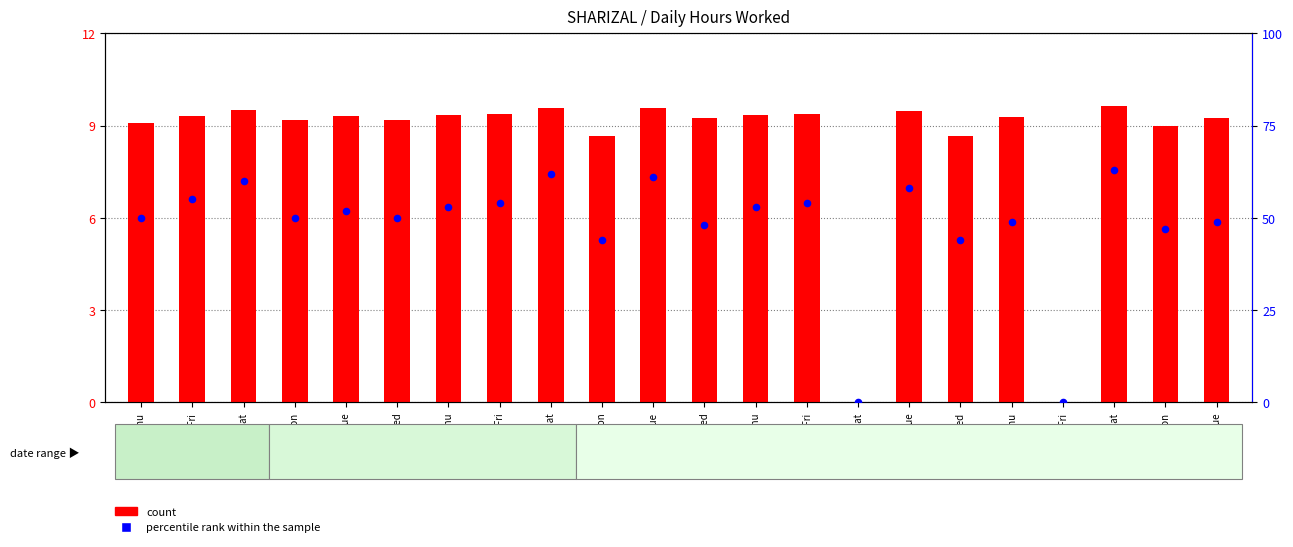

Is the value of count at 21-Tue greater than the value of percentile rank within the sample at 16-Thu?

No